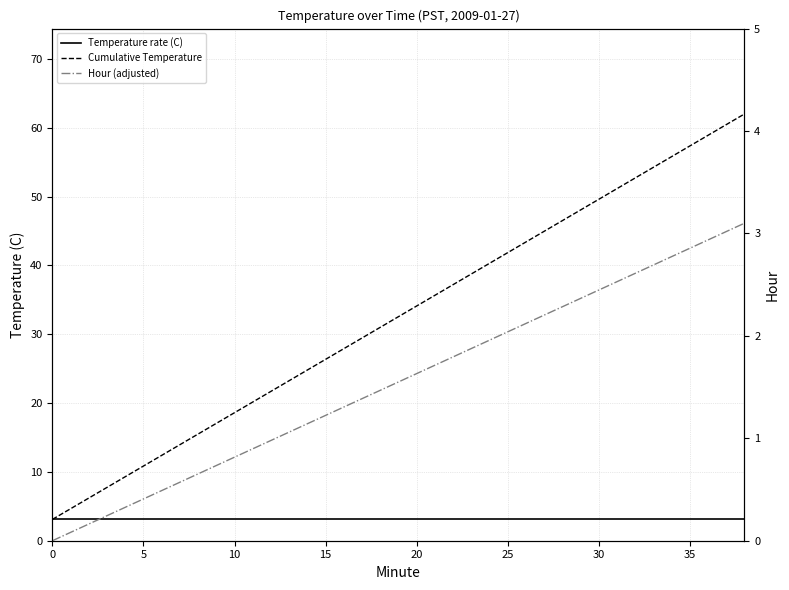

True or false: Cumulative Temperature and Hour (adjusted) cross at least once.

False